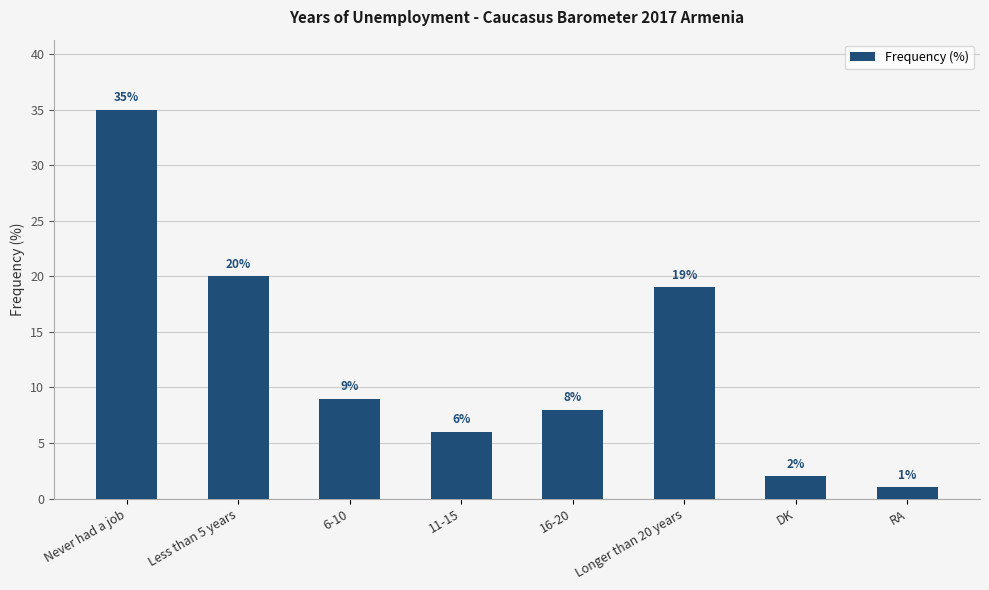

How many series are shown in this chart?

1